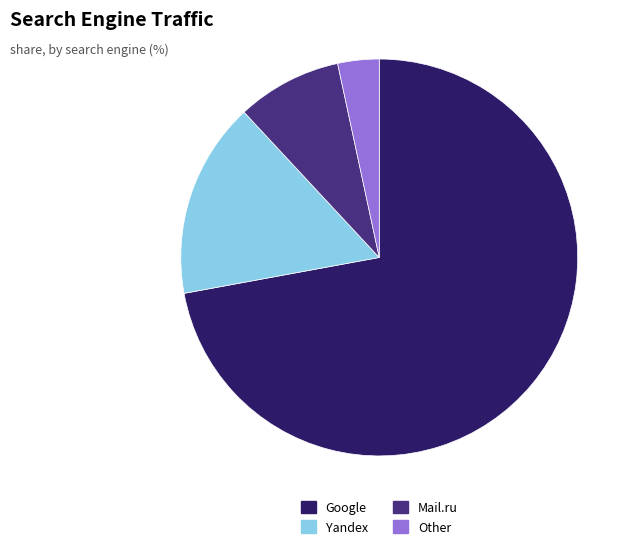

Does any single category account for the majority?

Yes